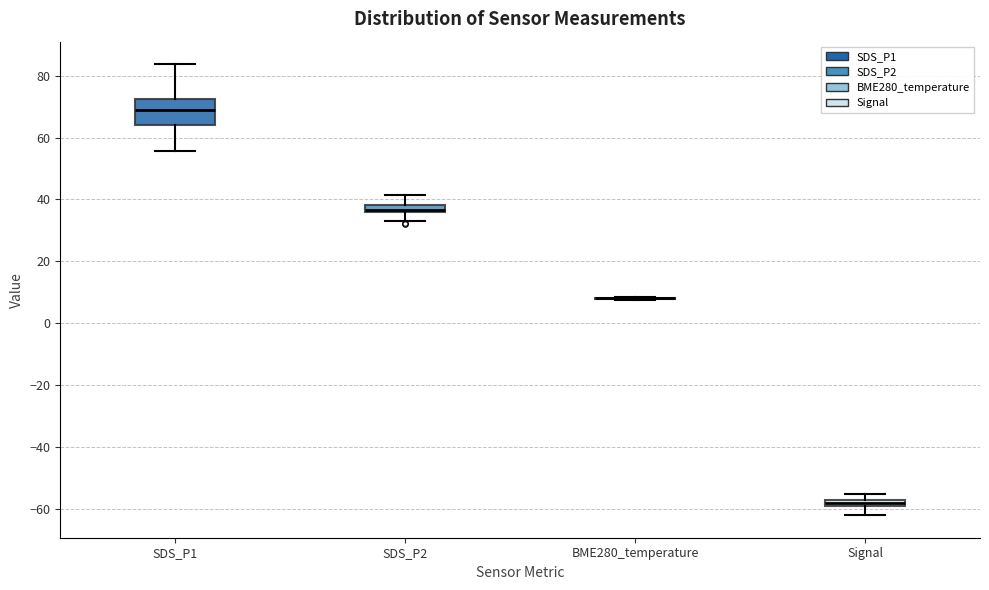

Which box is the tallest, from its lower edge to its upper edge?

SDS_P1